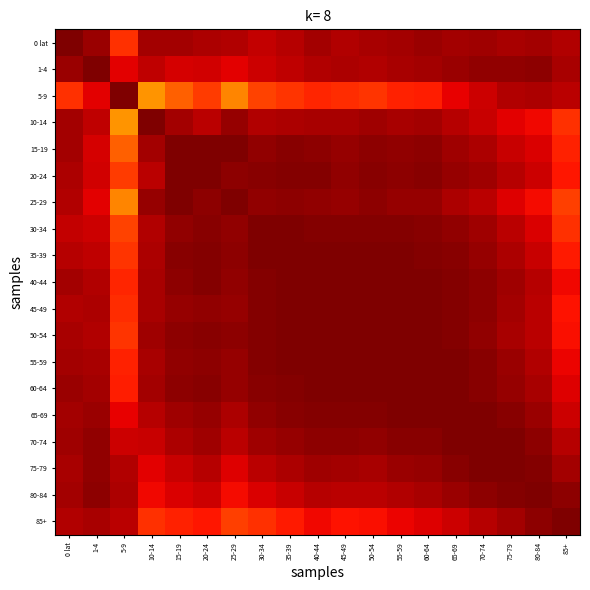

Between 20-24 and 65-69, which series saw the biggest shift?

5-9